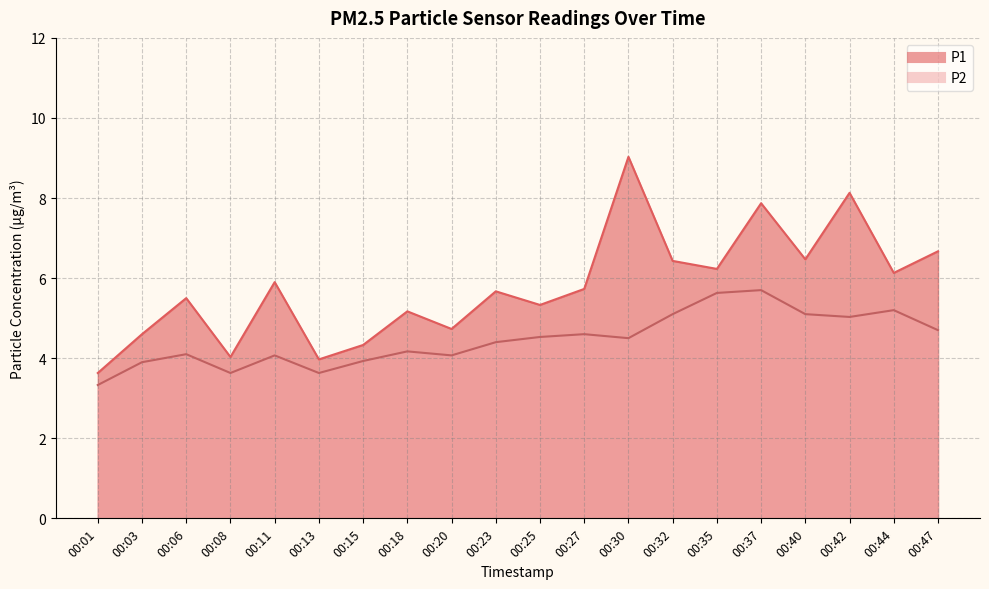

Which has a higher value, 00:25 or 00:20?

00:25